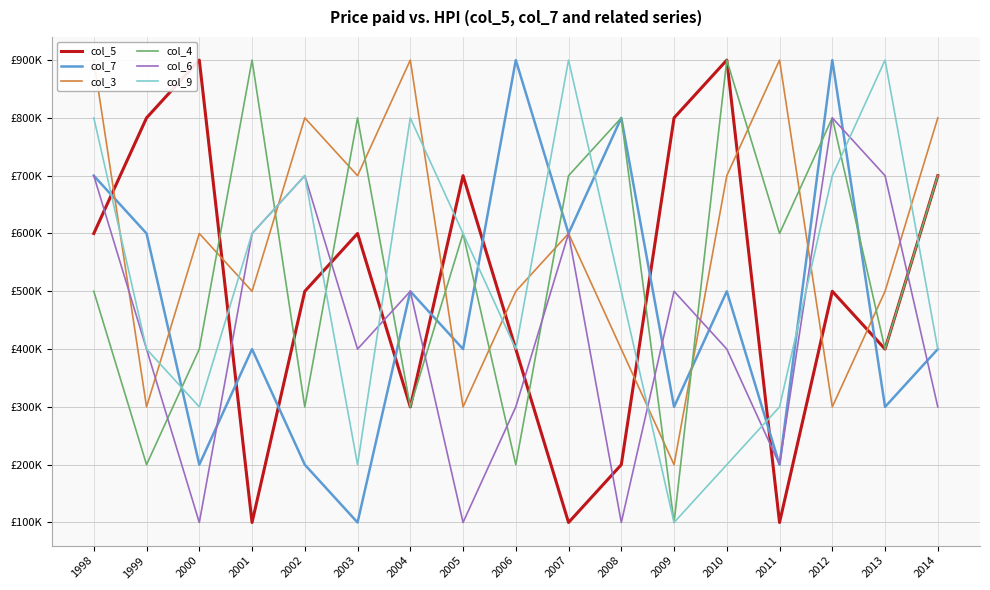

The col_7 series shows 800000 at 2008. True or false?

True